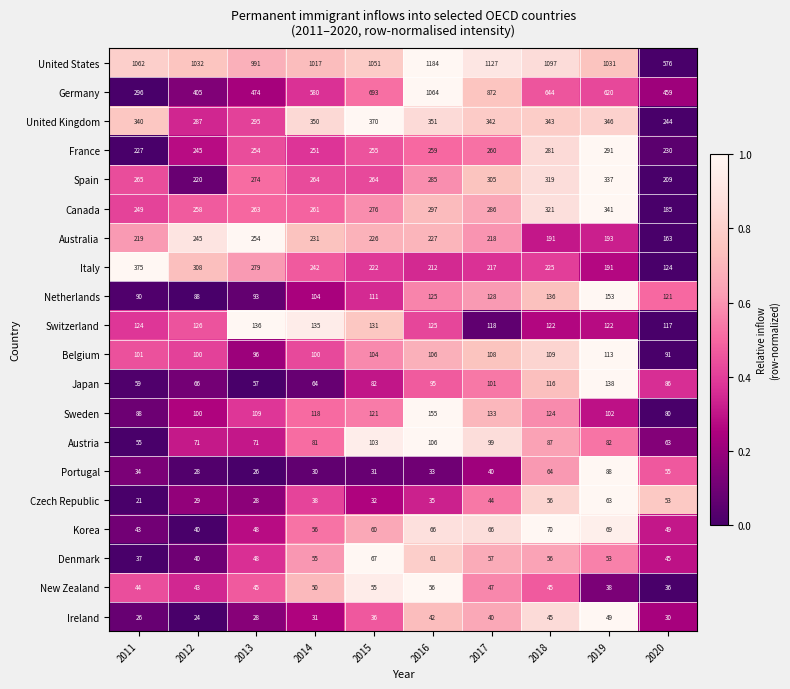

What is the difference between the Austria values at 2019 and 2015?

21